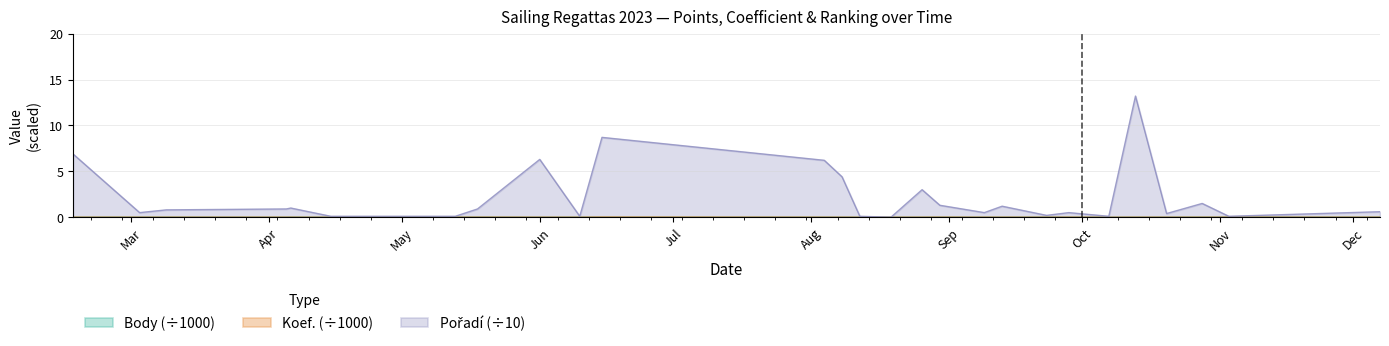

The value of Pořadí at 2023-05-06 is 0.1. True or false?

False